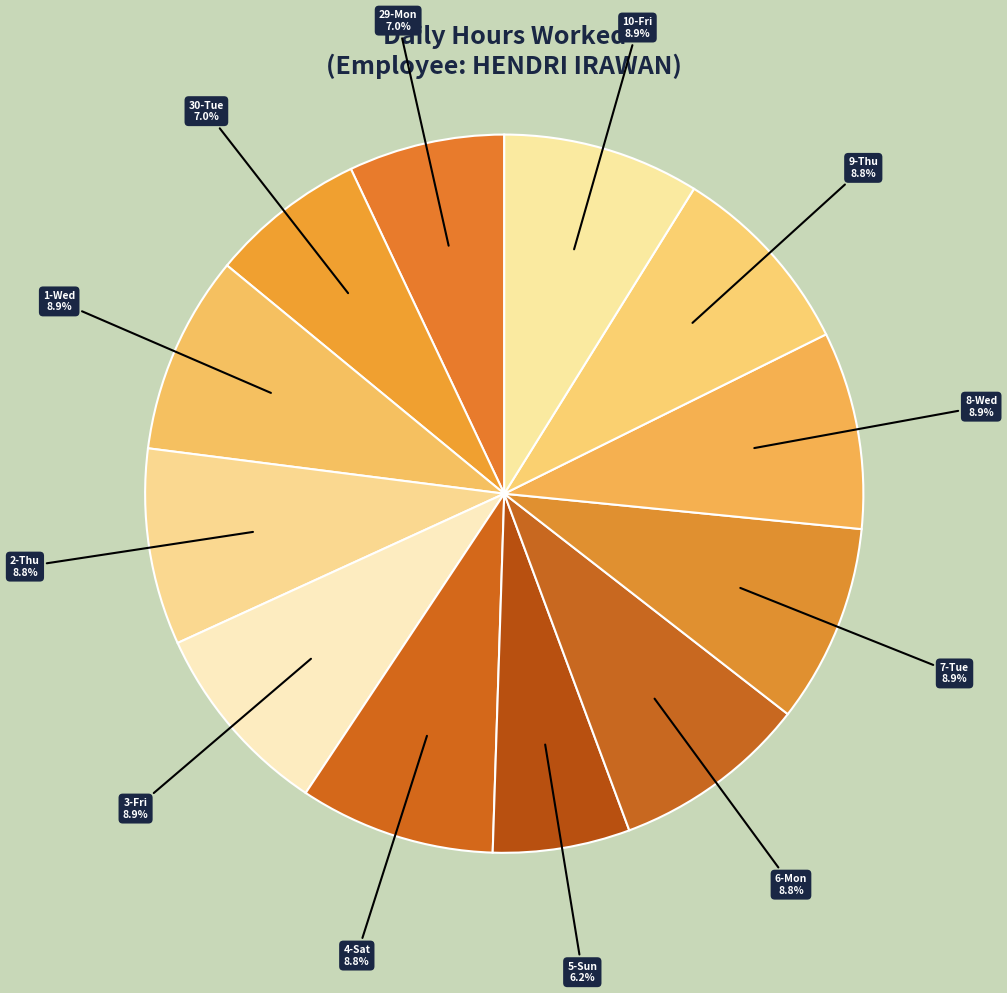

Rank the categories by value from highest to lowest.

1-Wed, 7-Tue, 8-Wed, 10-Fri, 3-Fri, 2-Thu, 6-Mon, 9-Thu, 4-Sat, 29-Mon, 30-Tue, 5-Sun